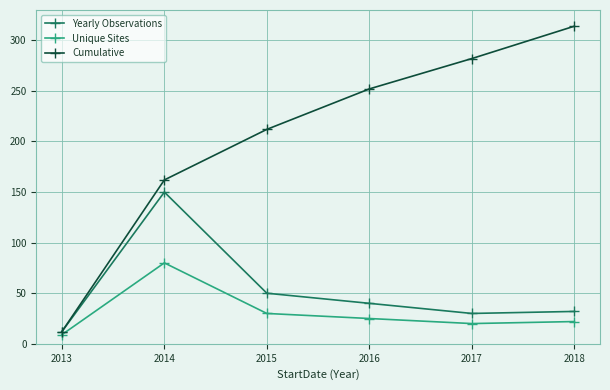

At which label is Yearly Observations closest to 81?

2015